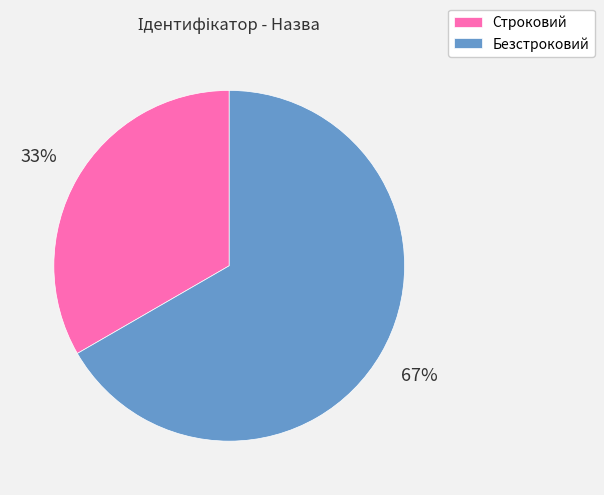

Is Строковий the majority of the pie?

No